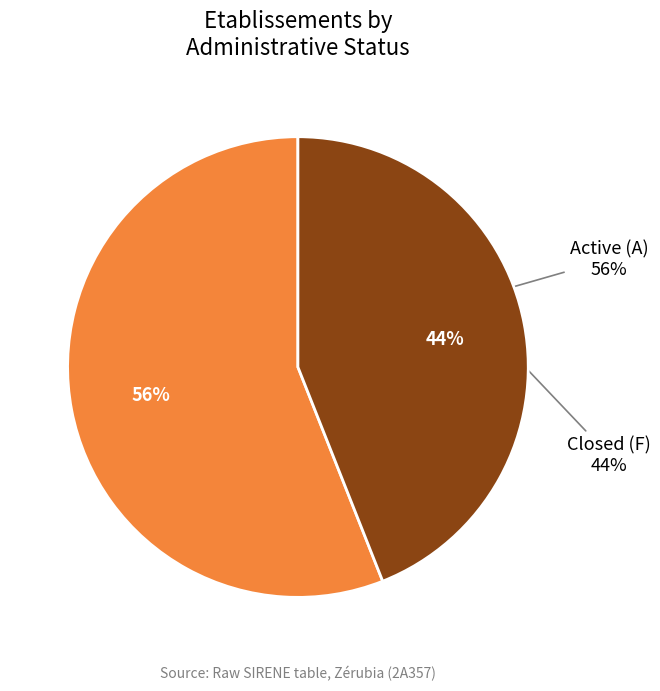

What percentage is NOT represented by F?

56.0%